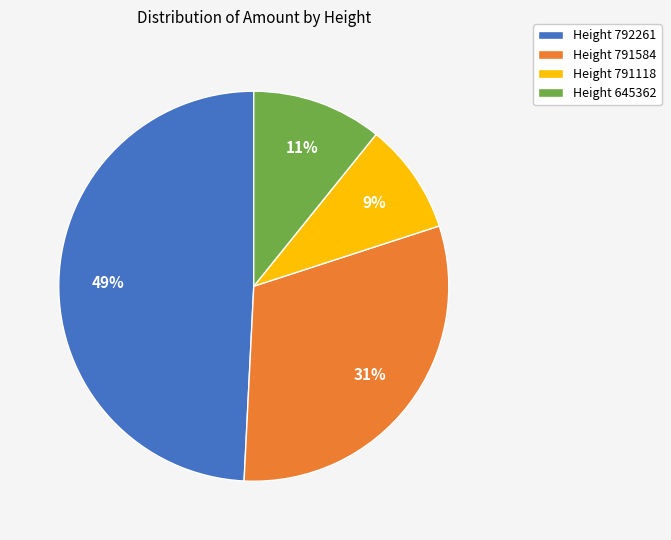

How many segments does this pie chart have?

4